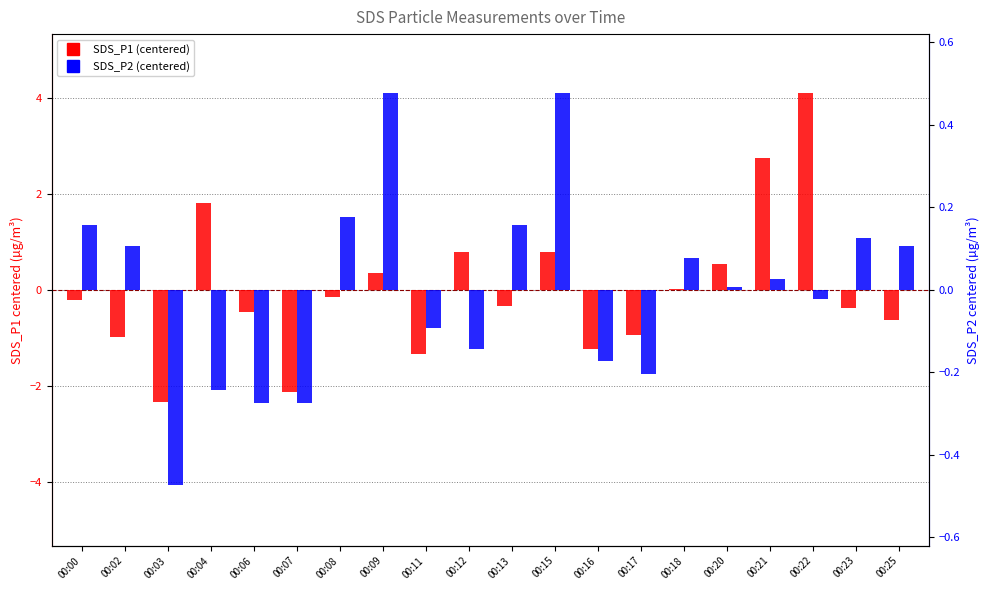

At how many categories does at least one series exceed 2?

2